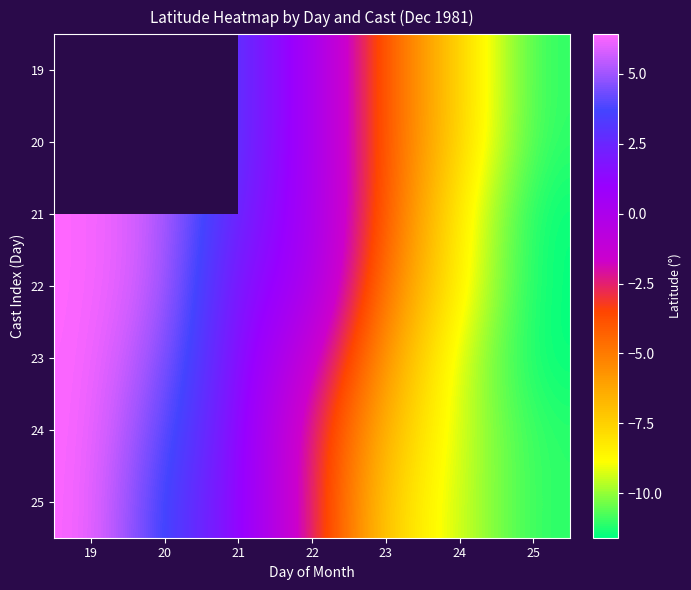

What is the smallest value displayed?

-11.6